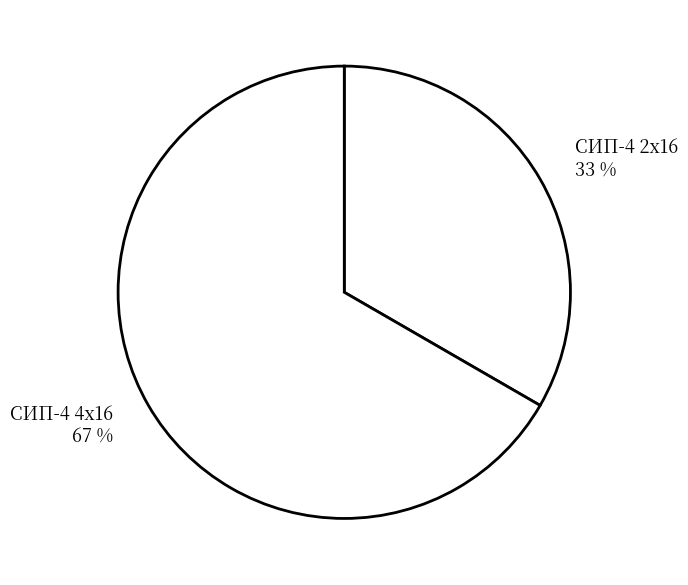

Approximately how many times larger is the value at СИП-4 4x16 compared to СИП-4 2x16?

2.0